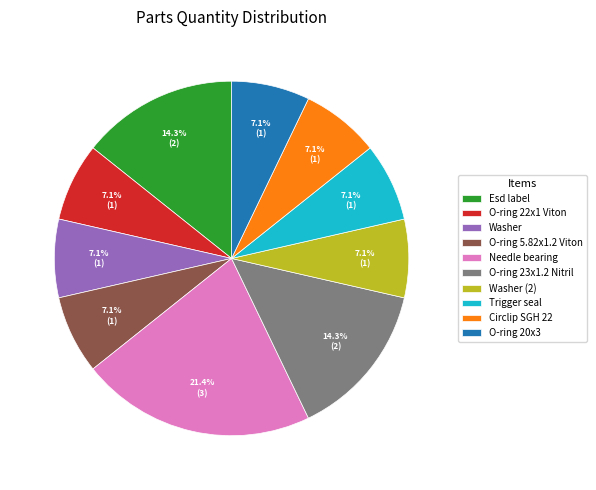

Is it true that O-ring 5.82x1.2 Viton is 7% of the pie?

True